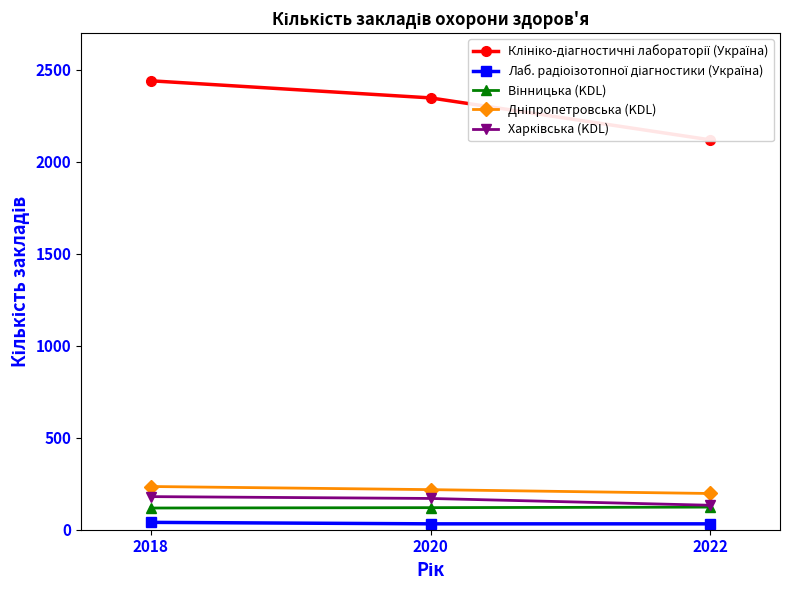

How many lines are shown in the chart?

5